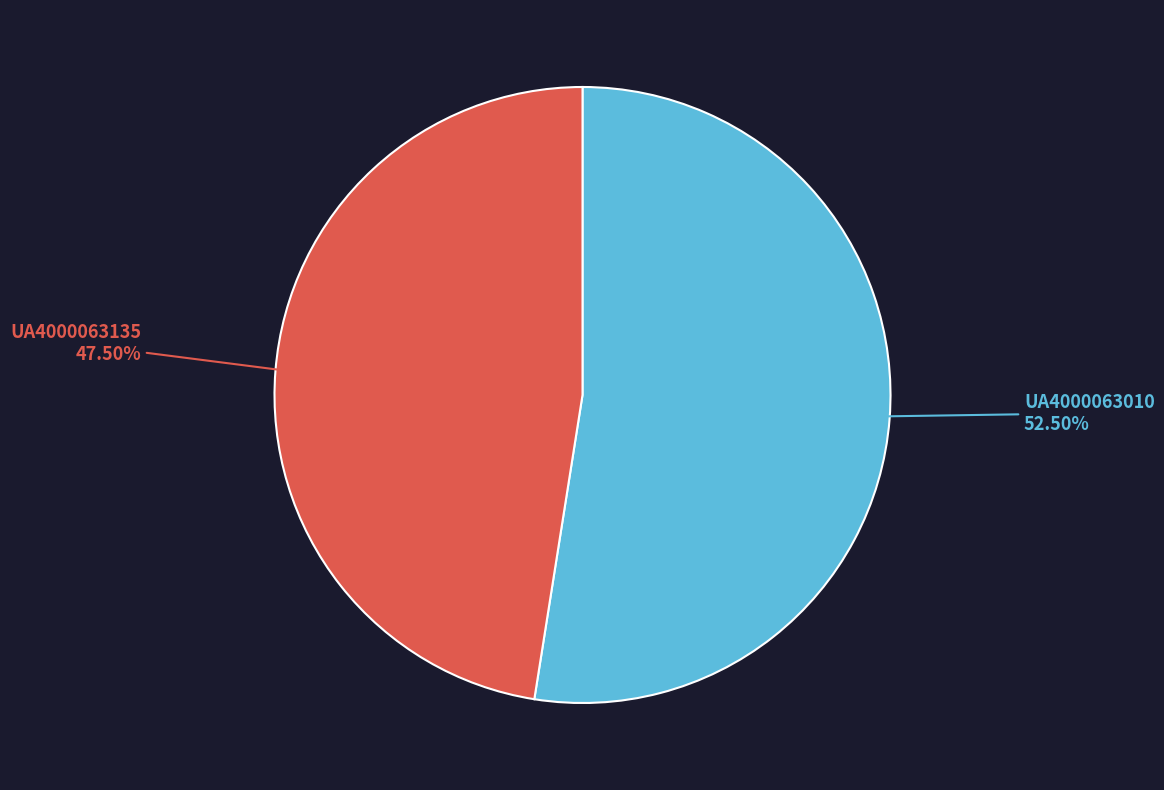

To the nearest percent, what is the average slice percentage?

50%